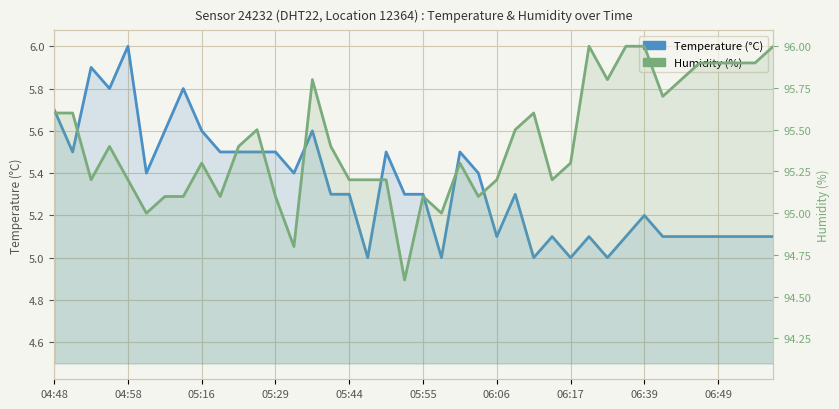

Does the chart display data point markers on the line(s)?

No